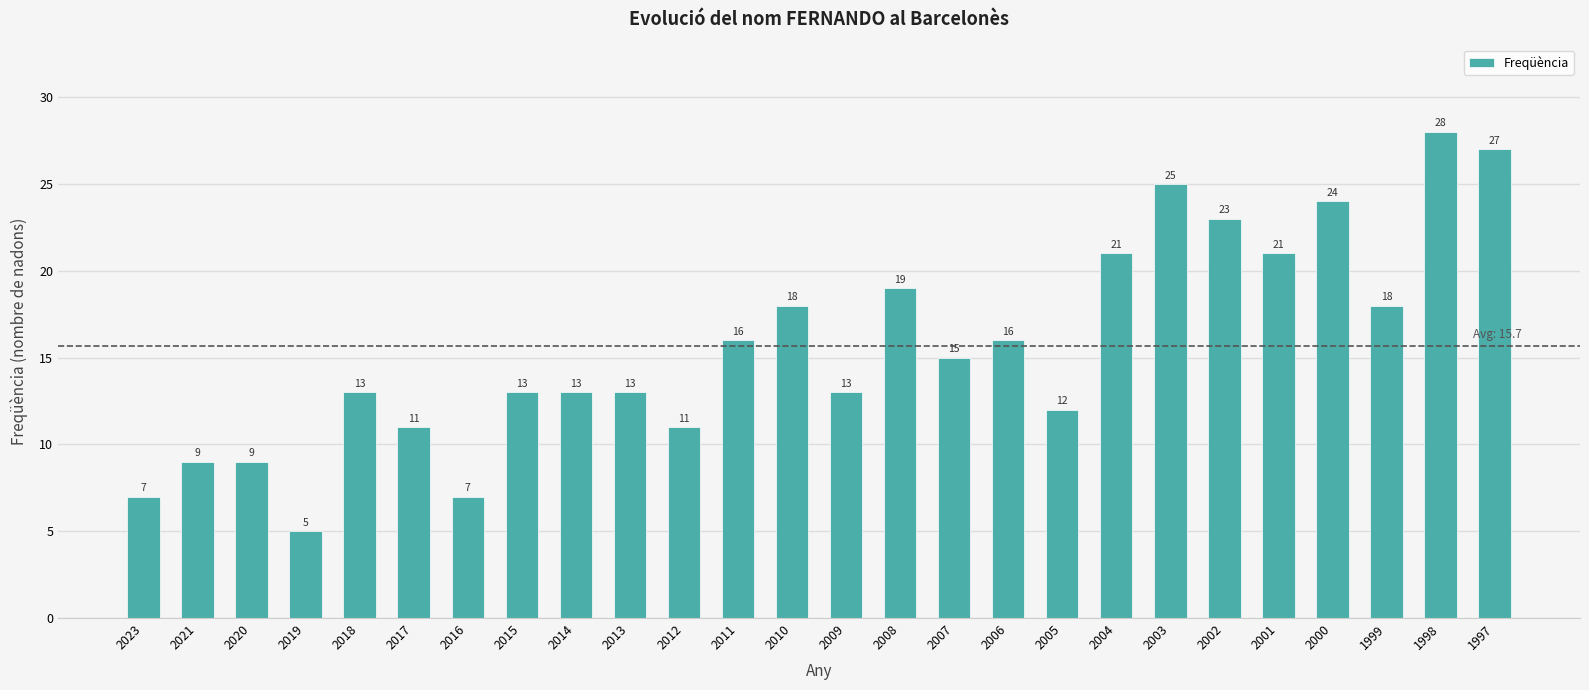

Is it true that the value at 2013 is 13?

True